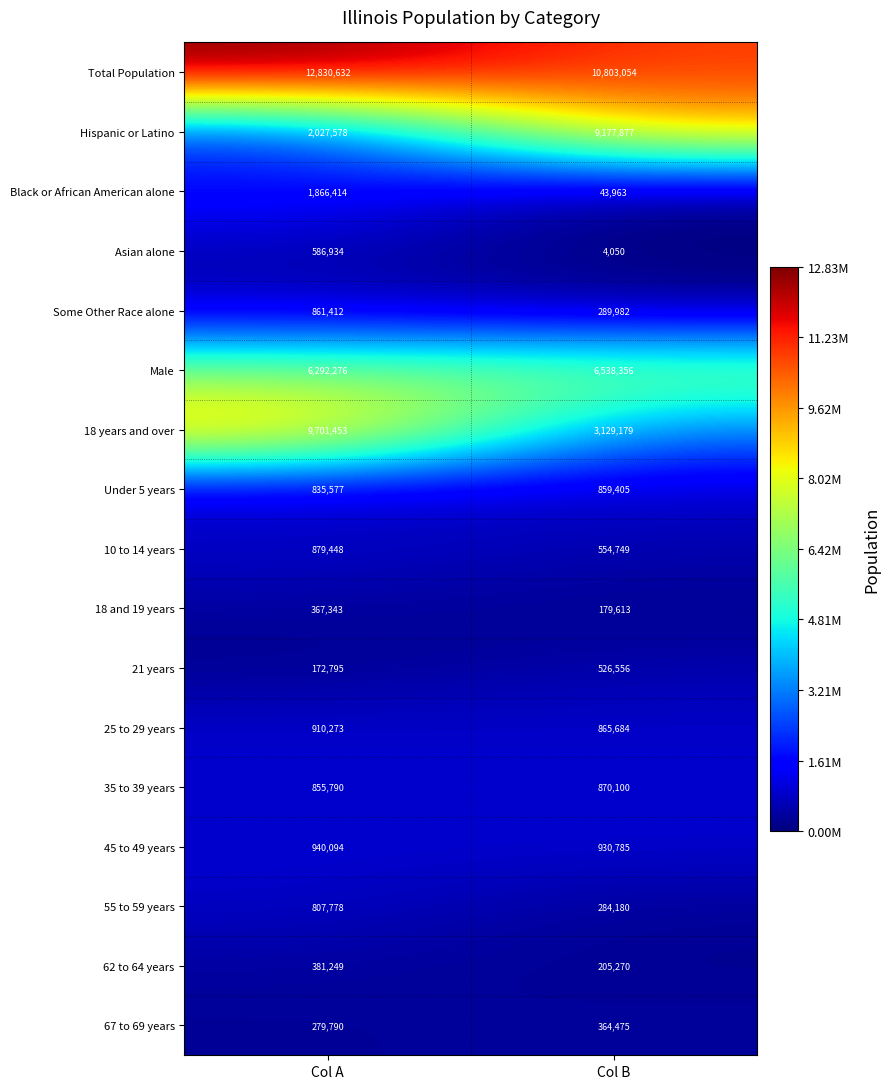

What is the sum of all 18 and 19 years values?

546956